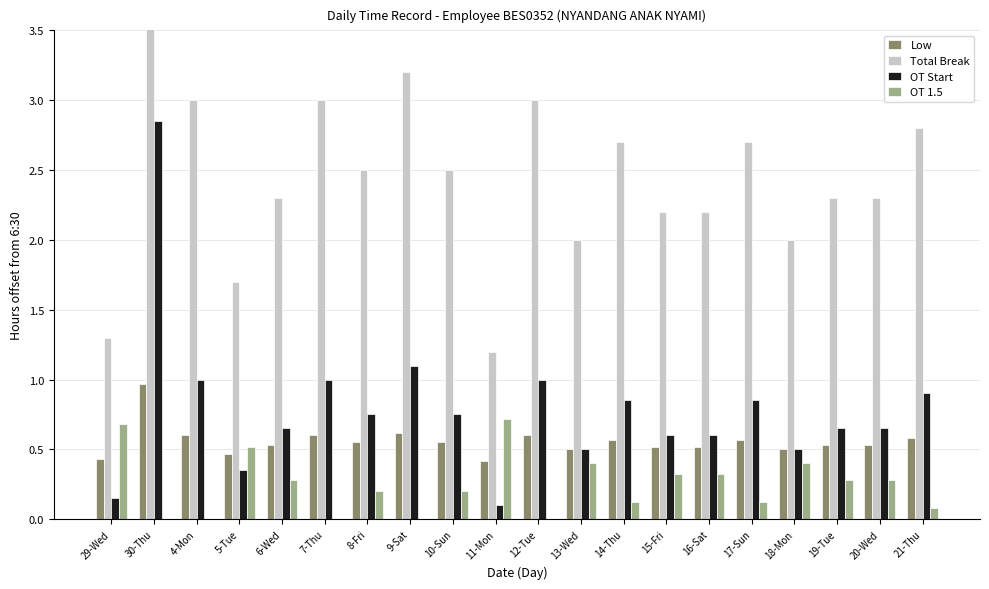

What is the label of the 7th bar from the right?

15-Fri